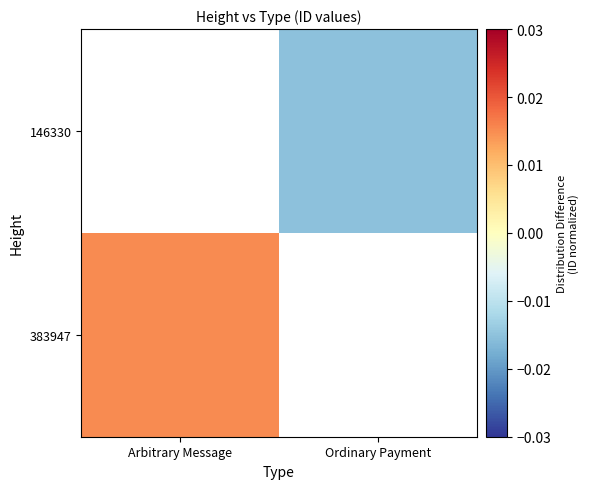

Count the number of categories in the chart.

2